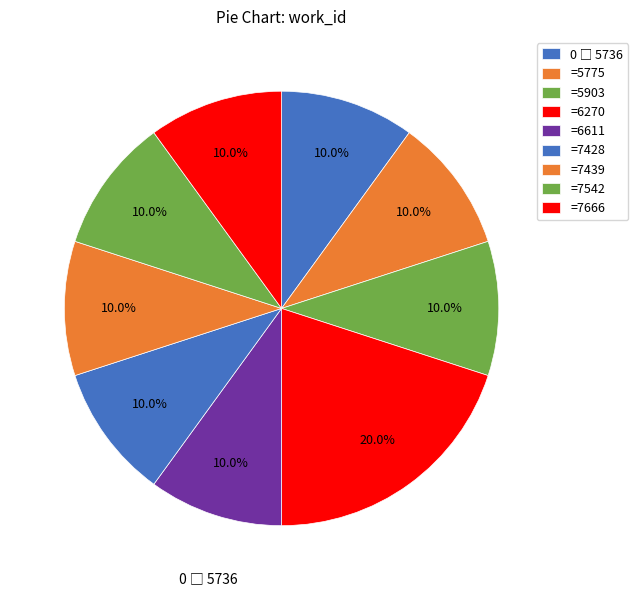

How many slices are in this pie chart?

9